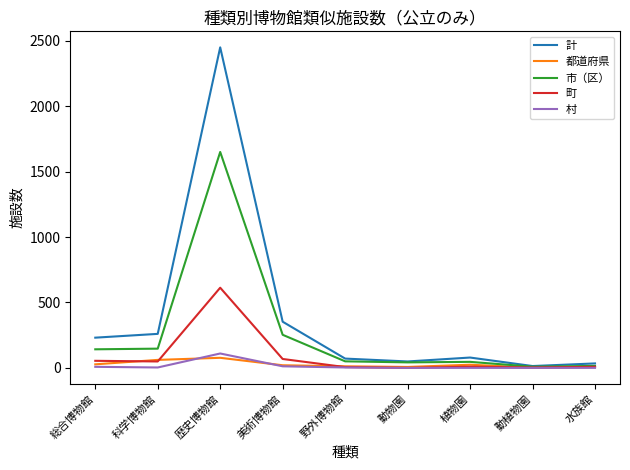

The 都道府県 series shows 77 at 歴史博物館. True or false?

True